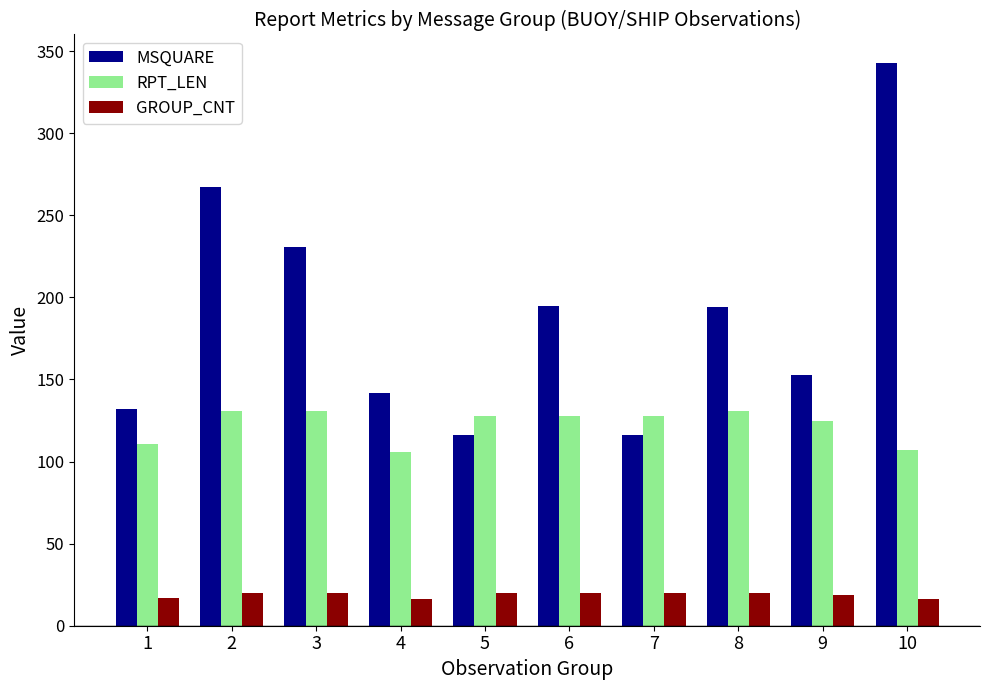

How many bars are there in total?

30